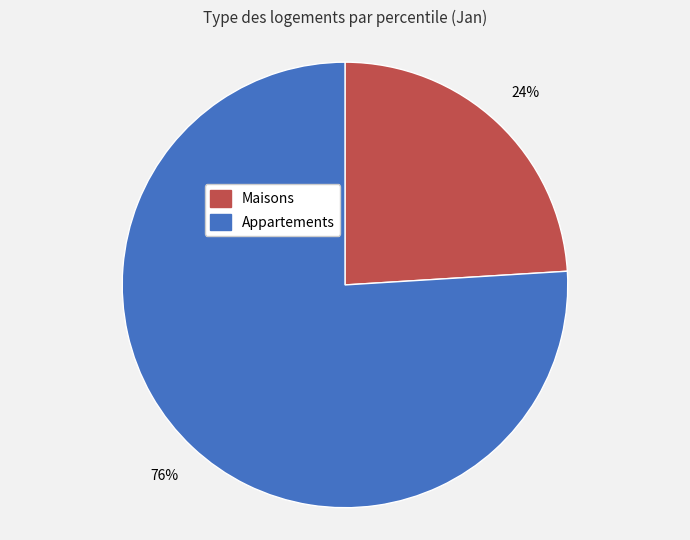

Is there any slice that represents more than half of the pie?

Yes